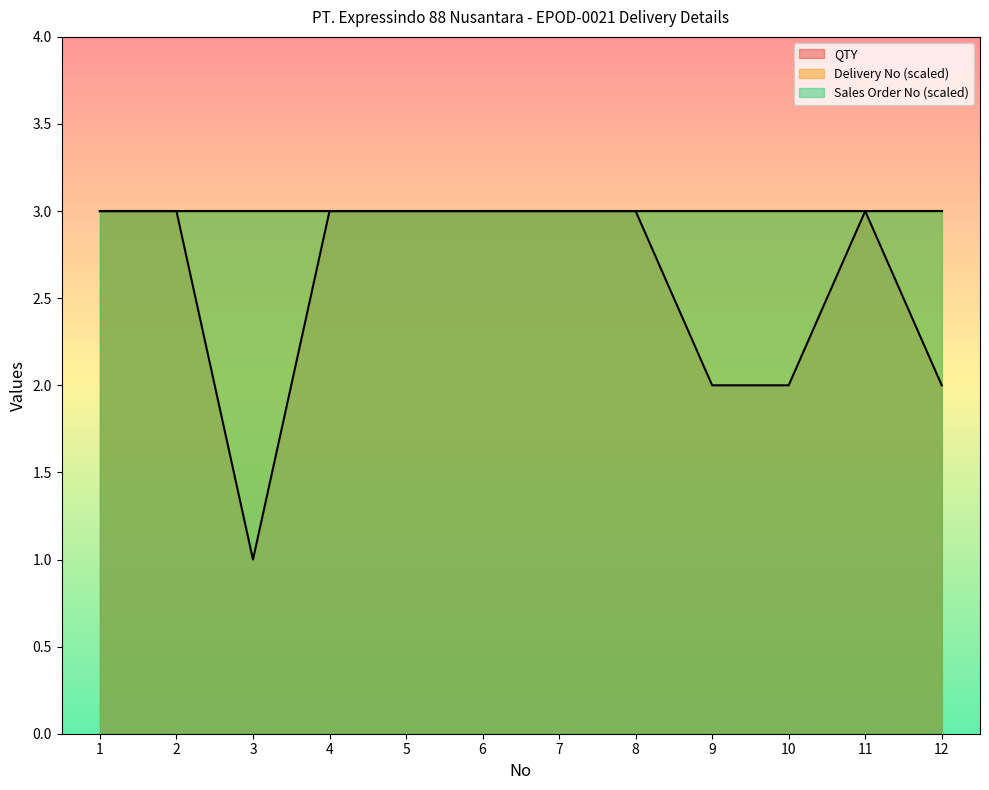

Reading left to right, list all the values displayed in this chart.

QTY: 3.0	3.0	1.0	3.0	3.0	3.0	3.0	3.0	2.0	2.0	3.0	2.0
Delivery No: 3.0	3.0	3.0	3.0	3.0	3.0	3.0	3.0	3.0	3.0	3.0	3.0
Sales Order No: 3.0	3.0	3.0	3.0	3.0	3.0	3.0	3.0	3.0	3.0	3.0	3.0